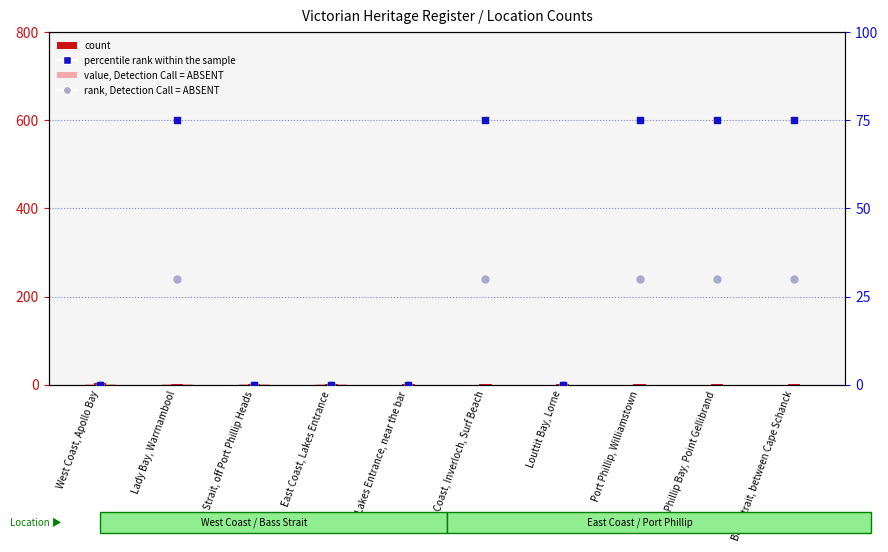

At how many categories does at least one series exceed 64?

5